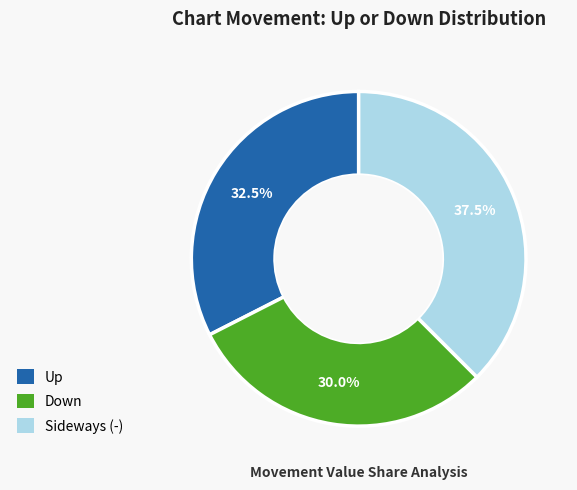

Does any single category account for the majority?

No